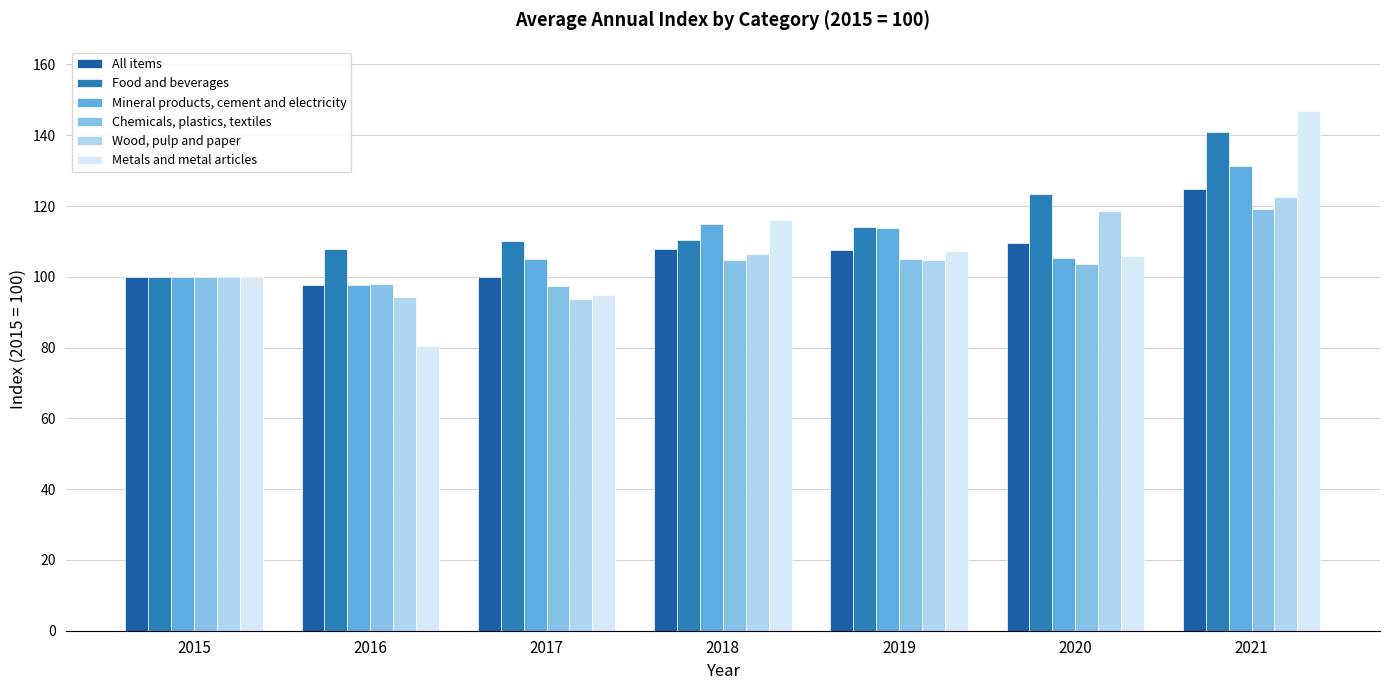

What is the difference between the Metals and metal articles values at 2018 and 2015?

16.1